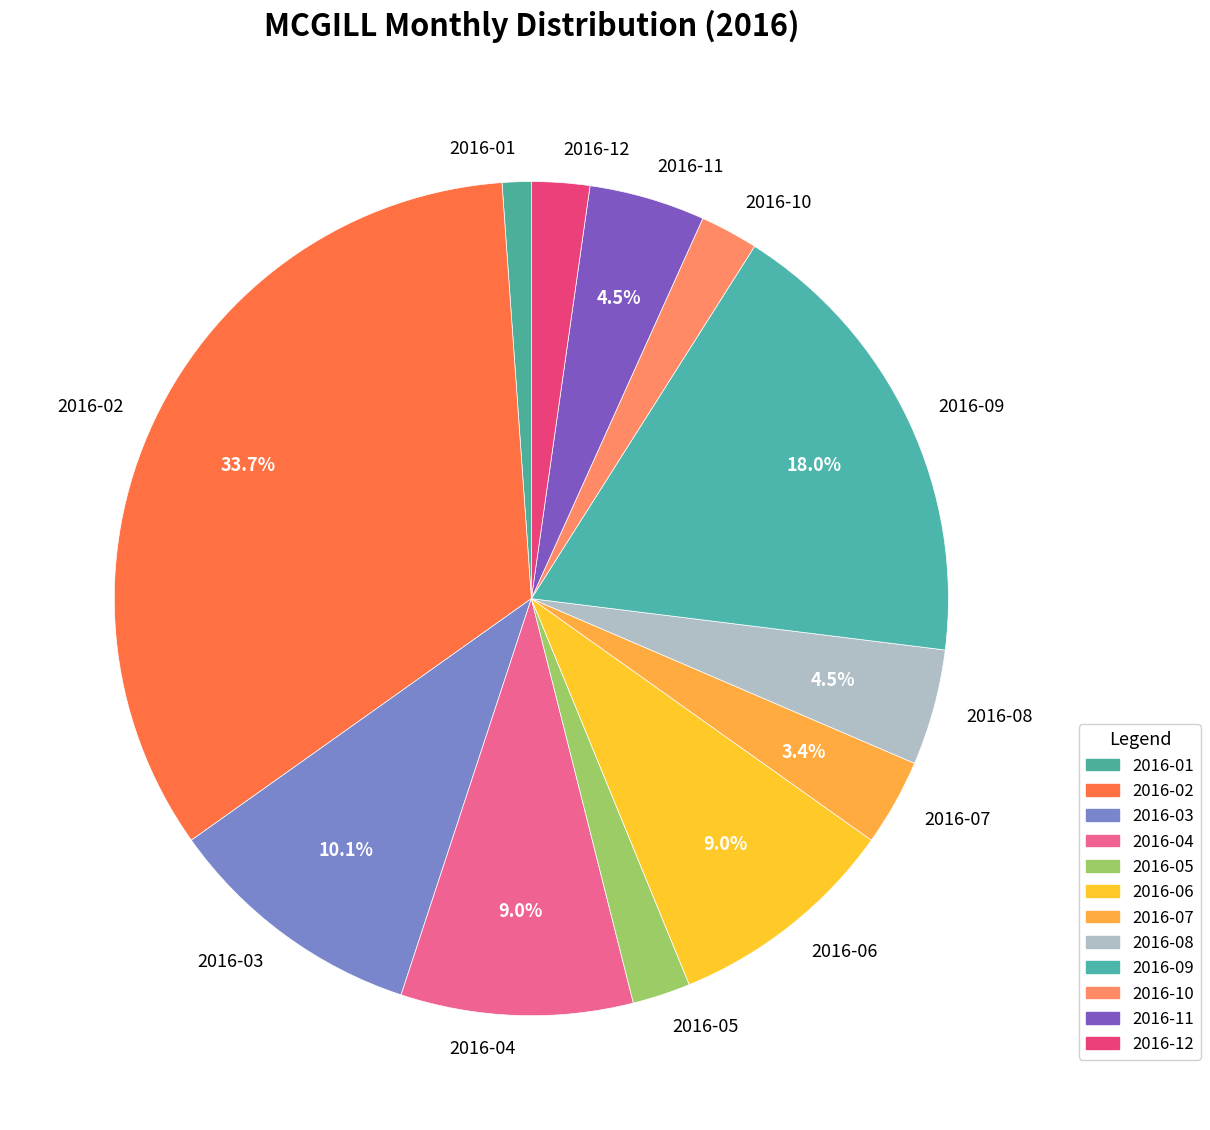

Between 2016-11 and 2016-12, which is larger?

2016-11